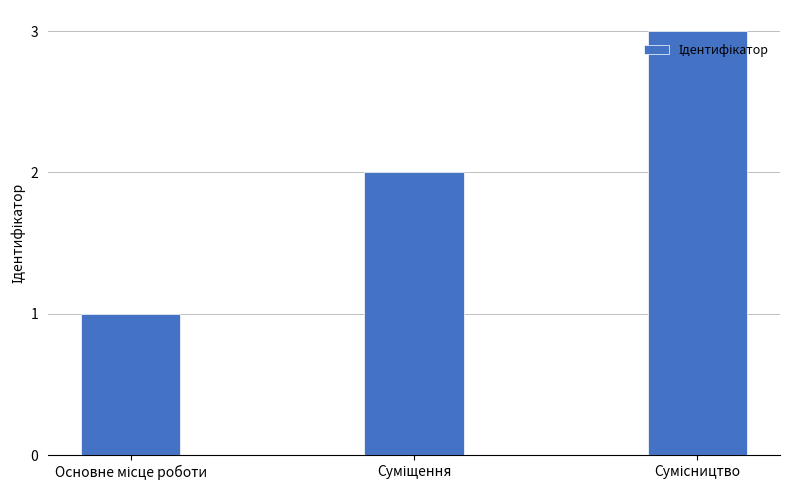

What is the greatest value displayed?

3